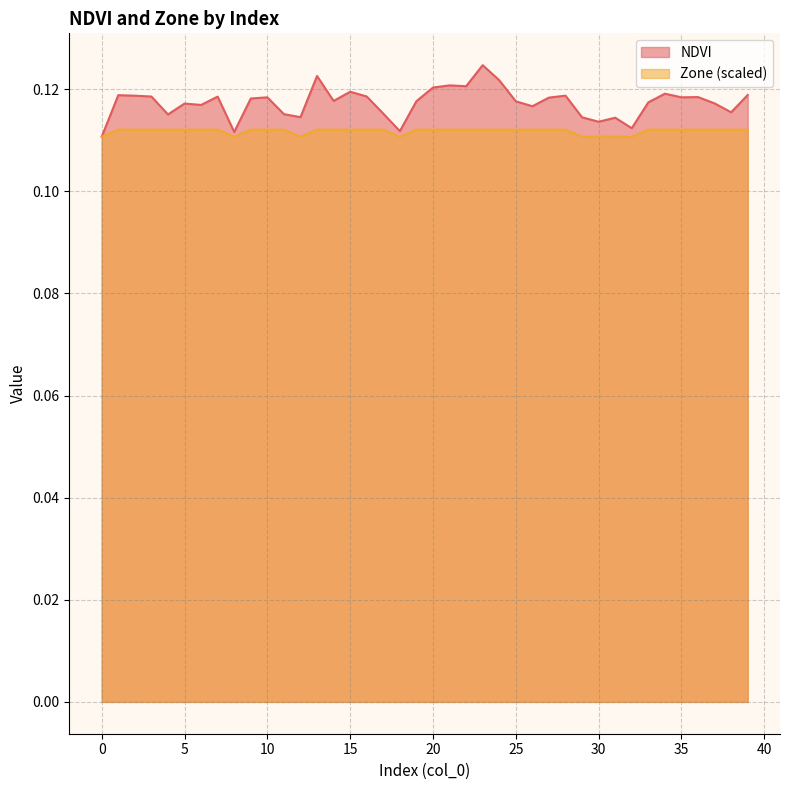

At how many categories does at least one series exceed 0?

40